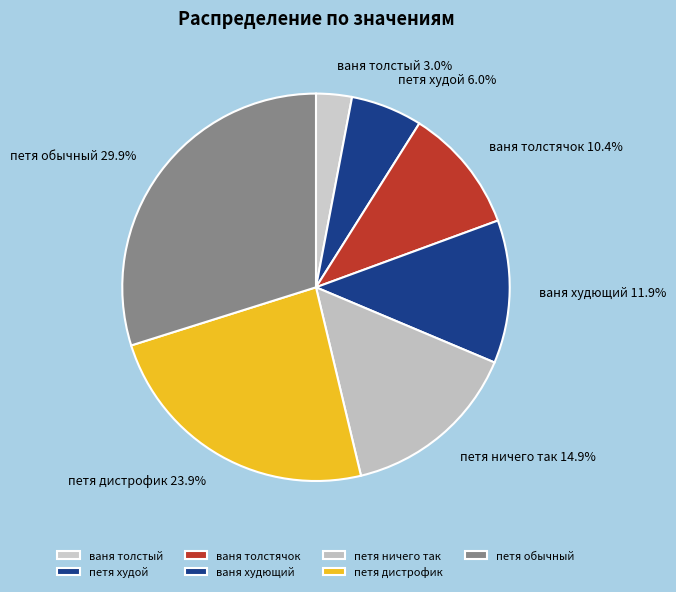

What percentage is the ваня толстячок slice, to the nearest percent?

10%